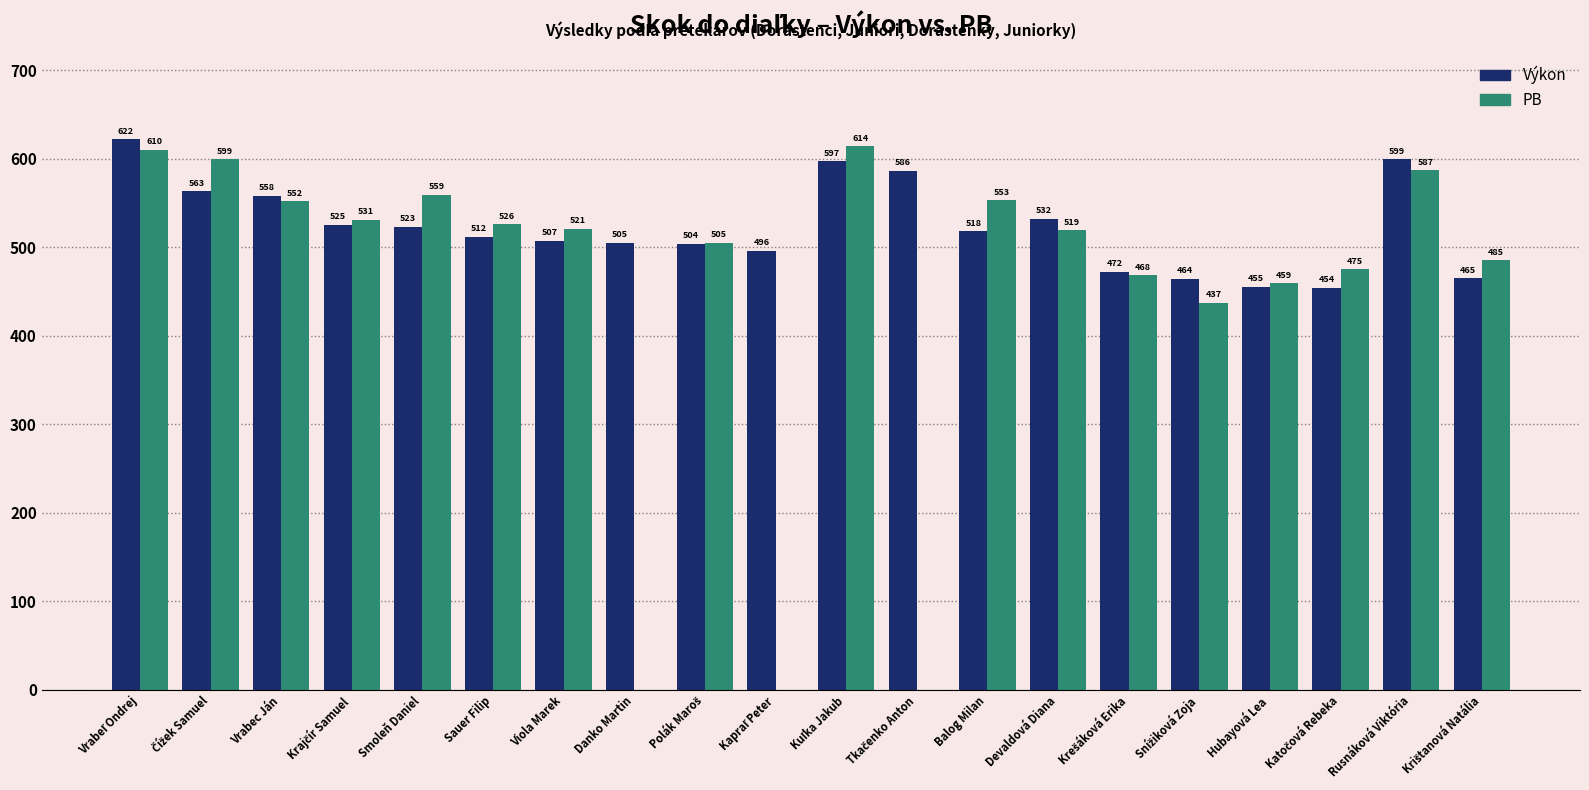

At which label is Výkon closest to 538?

Devaldová Diana